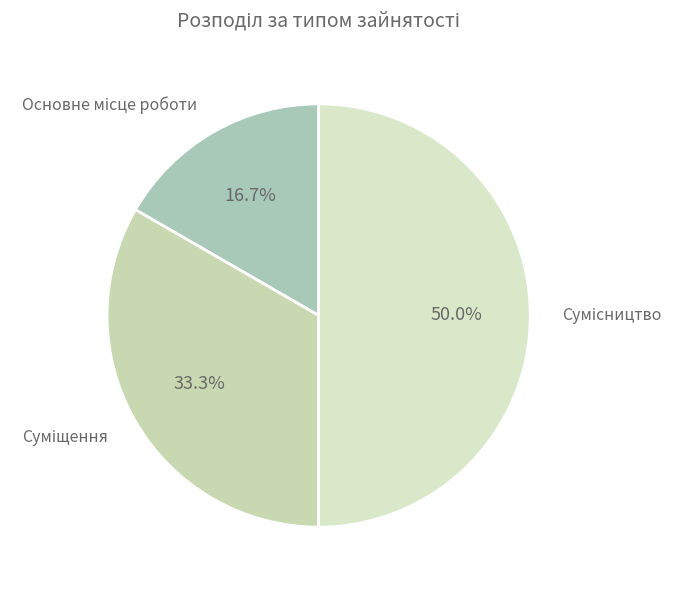

How many slices are in this pie chart?

3